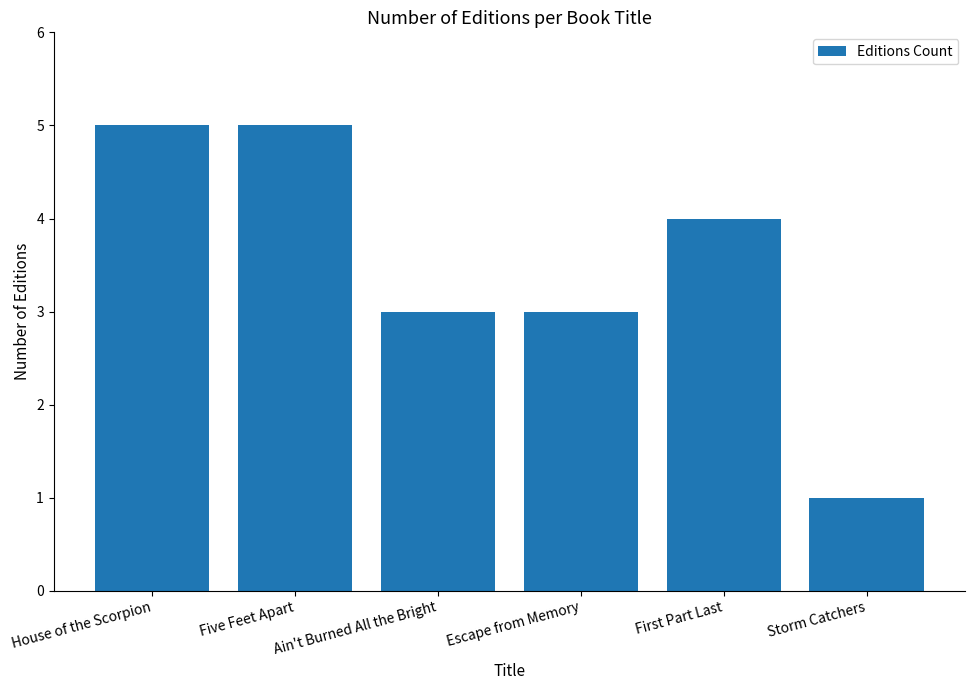

Approximately how many times larger is the value at House of the Scorpion compared to Escape from Memory?

1.7